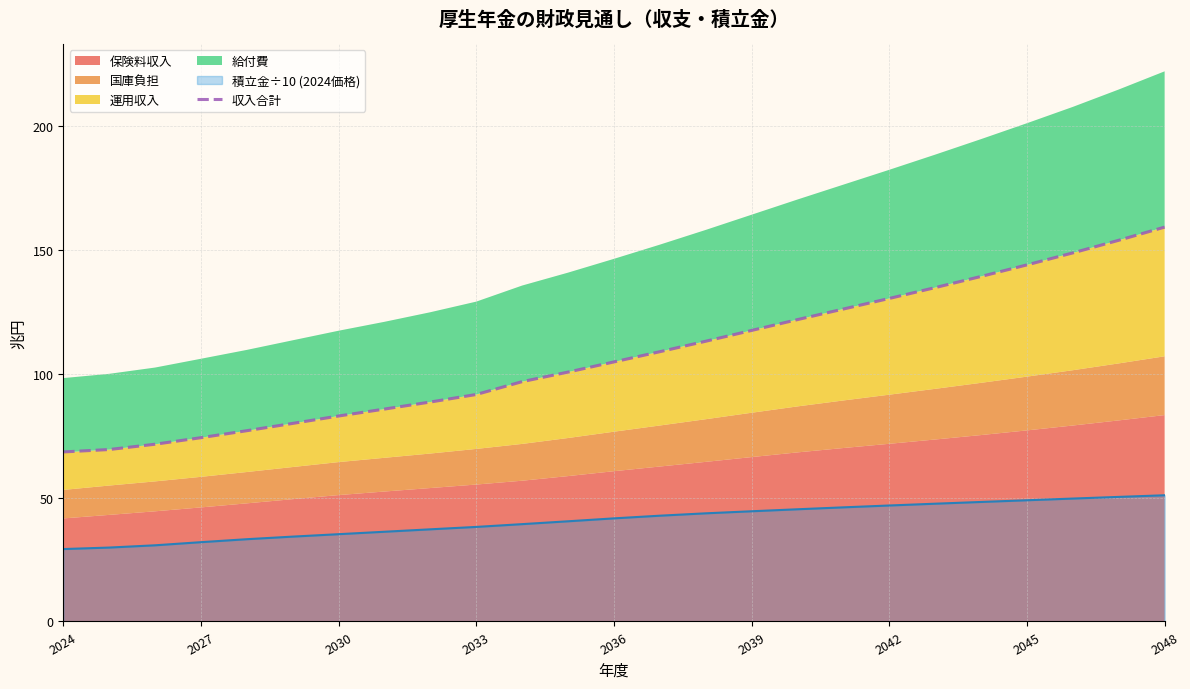

What is the maximum value for 収入合計?

159.3